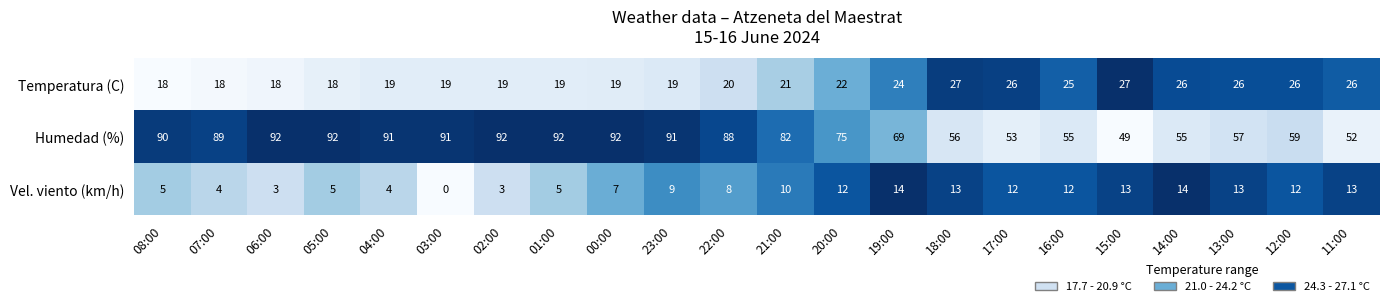

What is the difference between the maximum and minimum values in the Vel. viento (km/h) series?

14